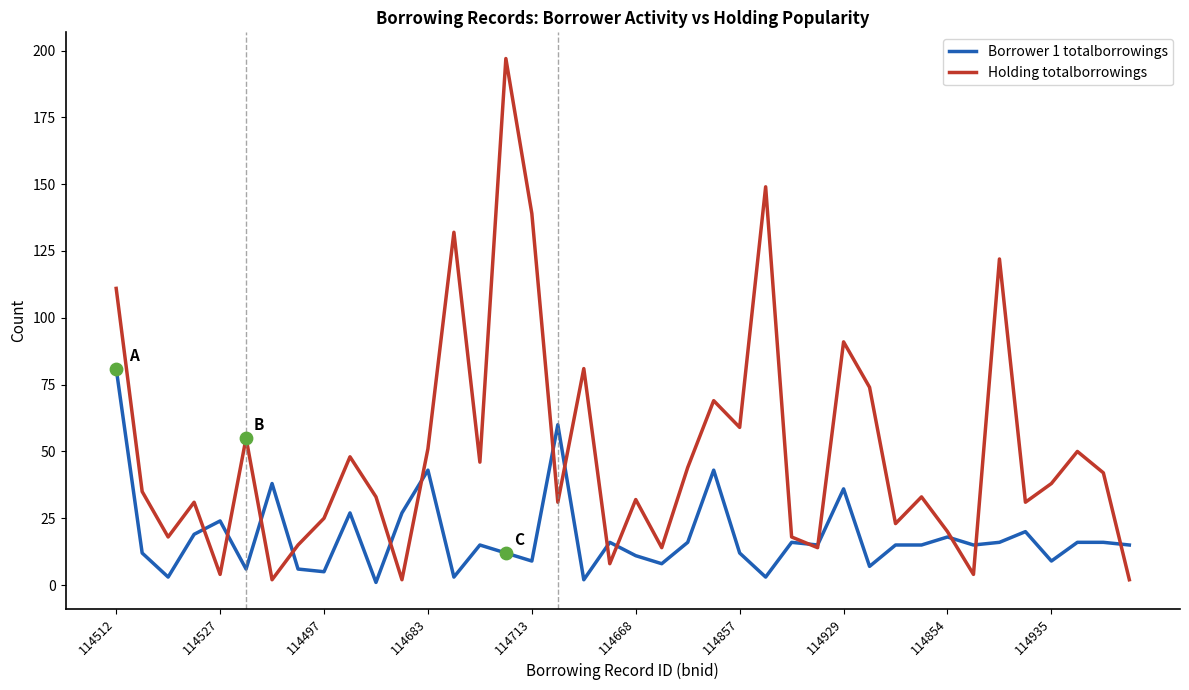

Which series has the largest total across all categories?

Holding totalborrowings